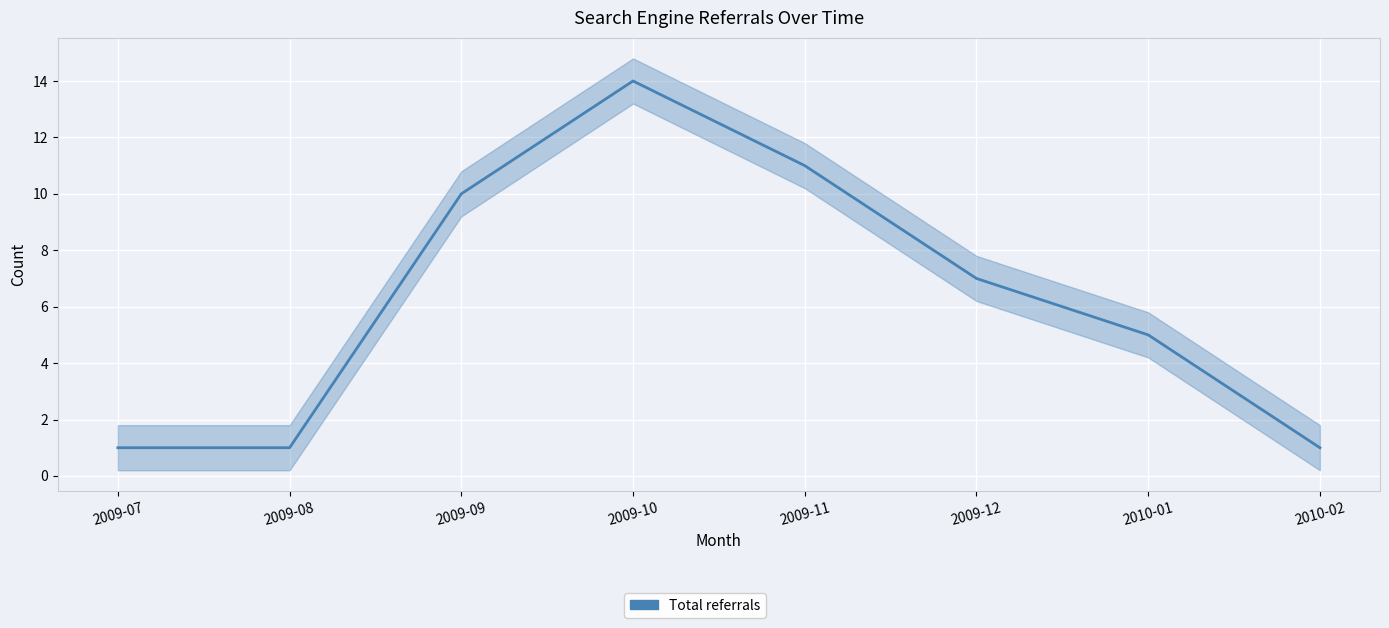

What is the value of the 2nd point from the left?

1